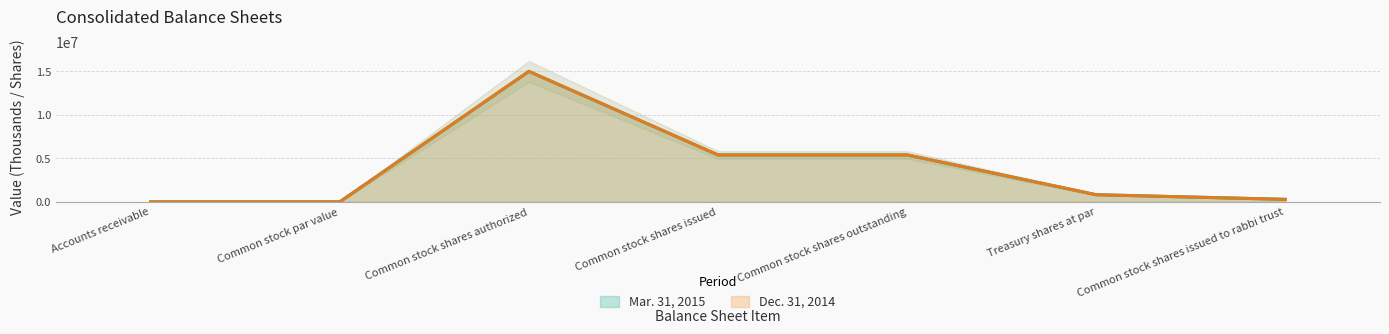

True or false: Mar. 31, 2015 has a value of 1458859 at Treasury shares at par.

False